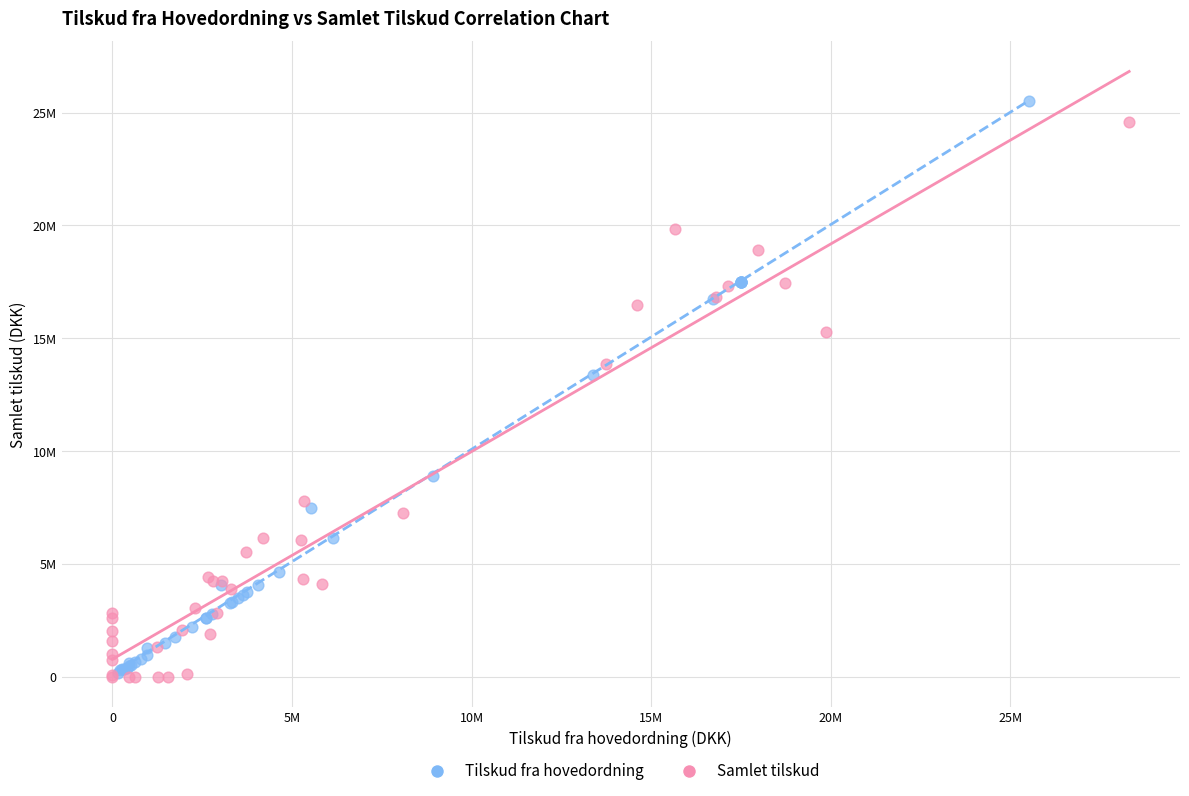

What are all the series names shown in the legend?

Tilskud fra hovedordning, Samlet tilskud